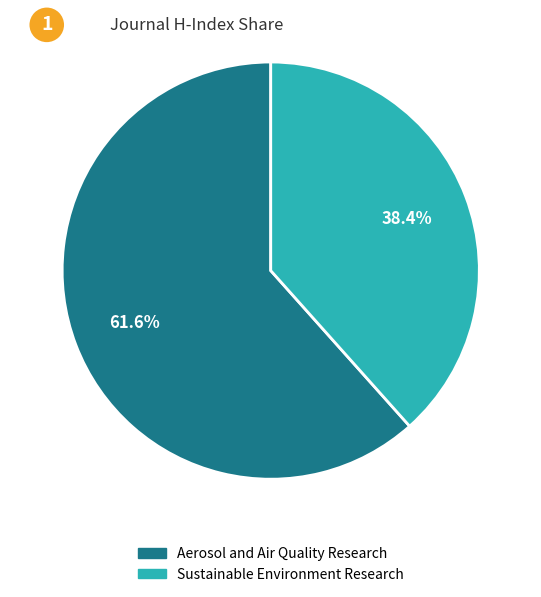

To the nearest percent, what portion does Aerosol and Air Quality Research represent?

62%